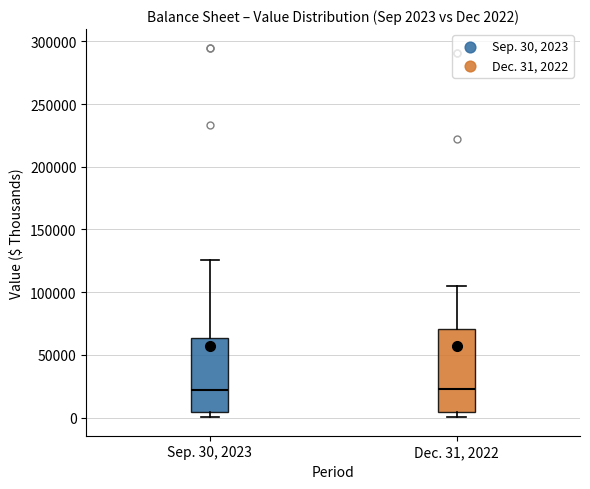

Which box is the tallest, from its lower edge to its upper edge?

Dec. 31, 2022